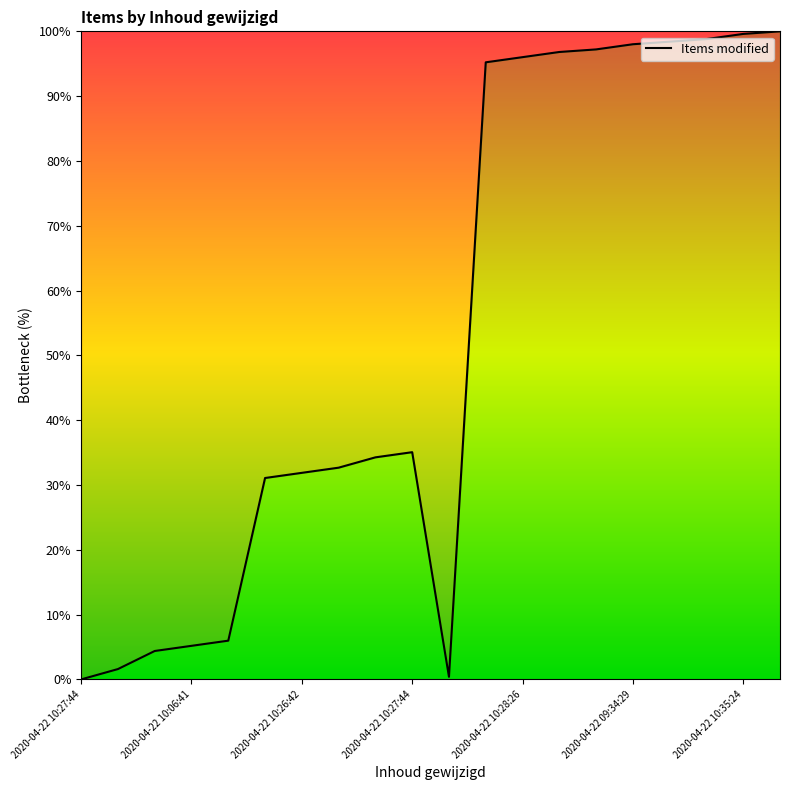

What is the greatest value displayed?

100.0